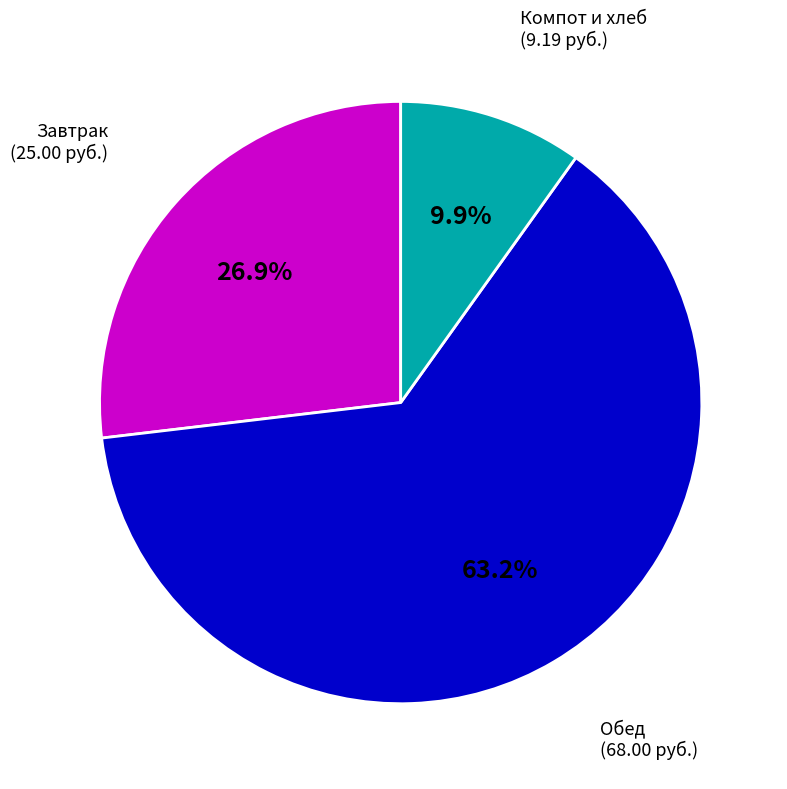

Does any single category account for the majority?

Yes